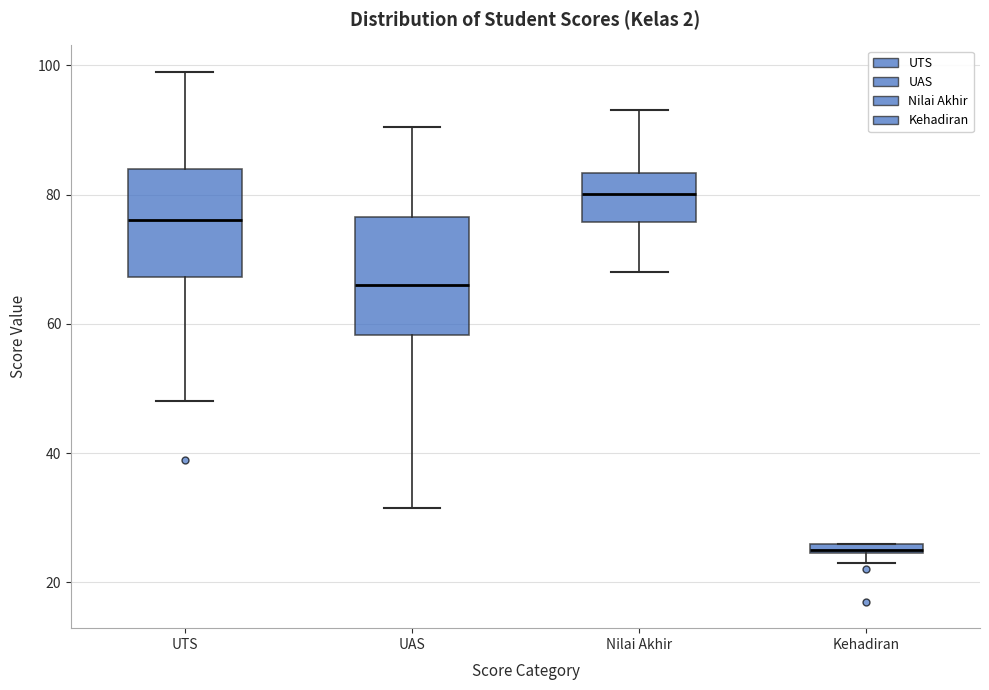

Where does the median line of the box for UTS sit on the y-axis? The values are not printed on the chart, so give them approximately, as read against the axis.

76